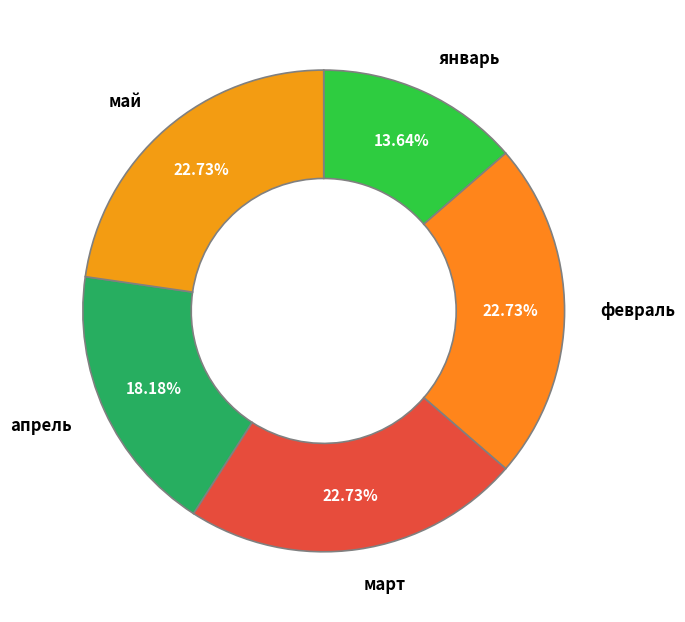

Approximately how many times larger is the value at март compared to январь?

1.7